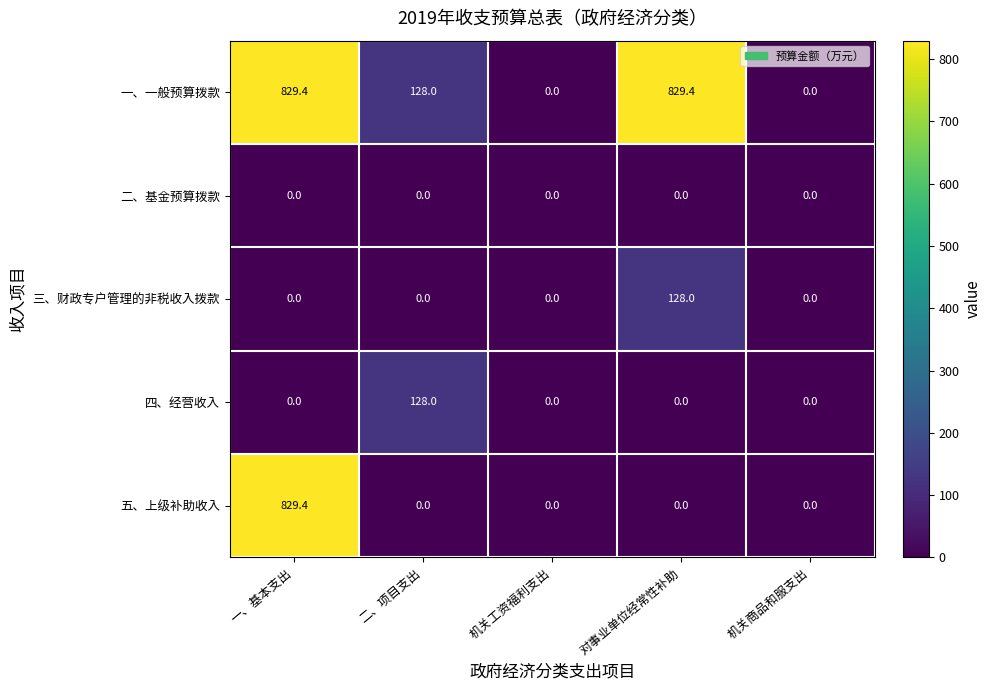

What is the spread (max minus min) of values at 对事业单位经常性补助?

829.4